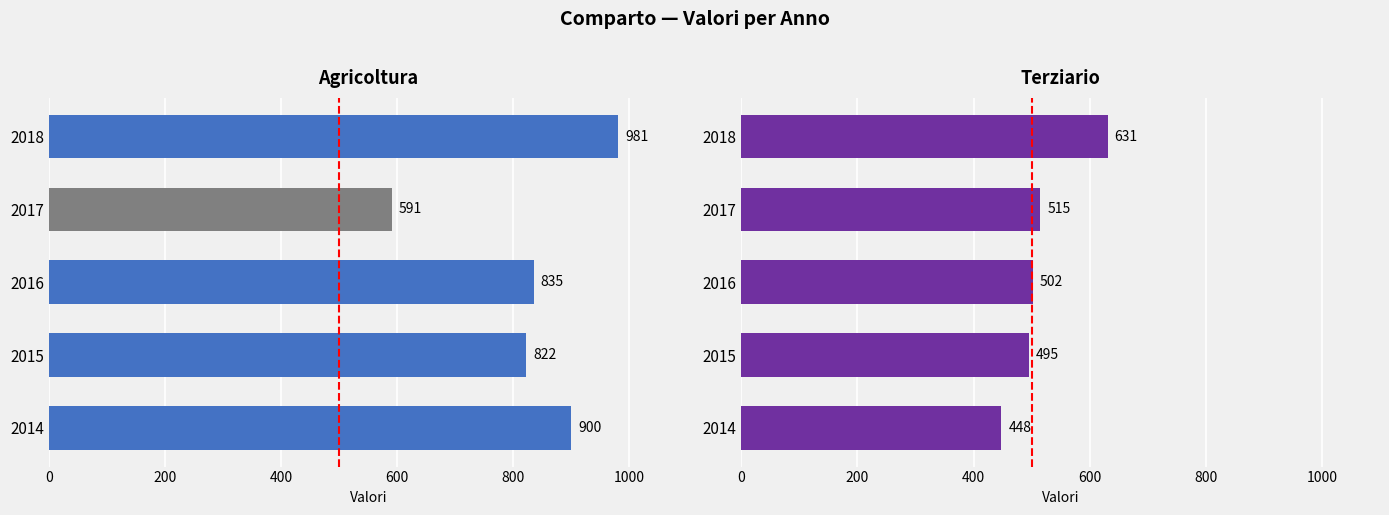

What is the minimum value for Terziario?

448